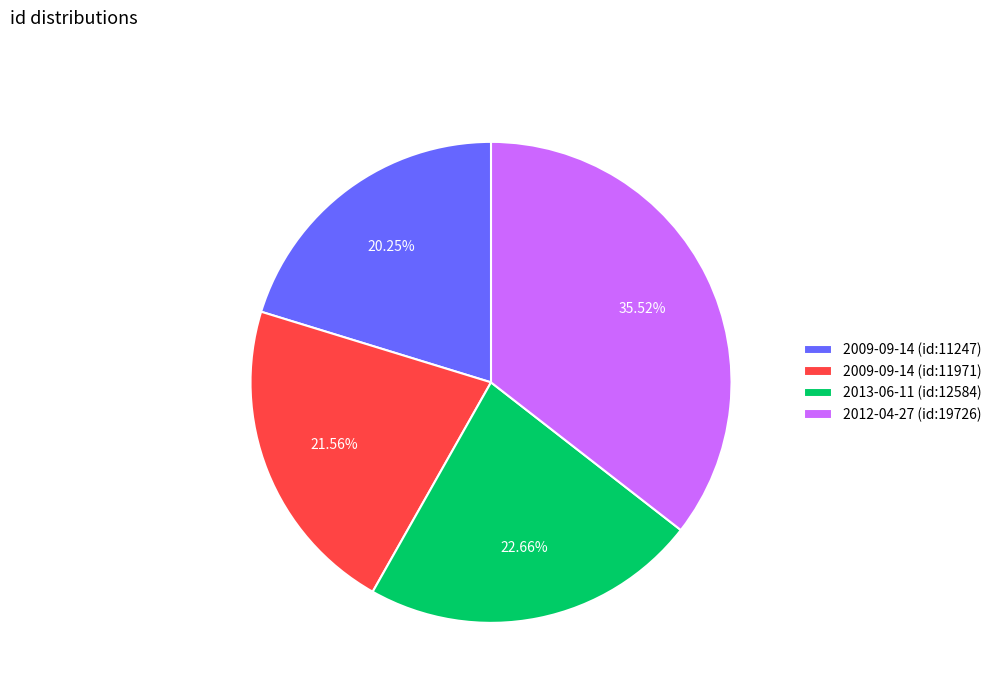

Is 2012-04-27 (id:19726) the majority of the pie?

No